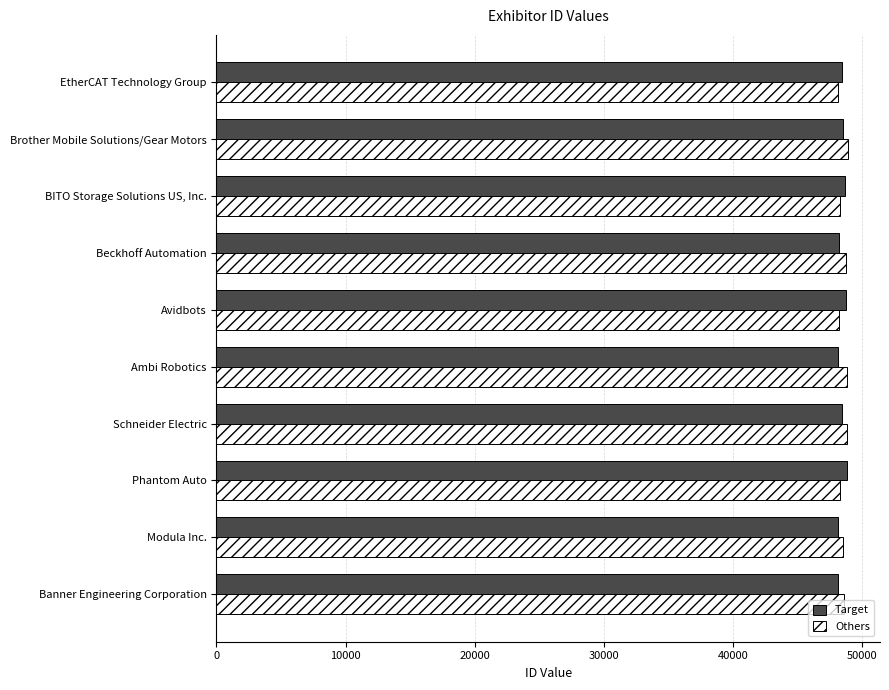

What is the spread (max minus min) of values at Ambi Robotics?

745